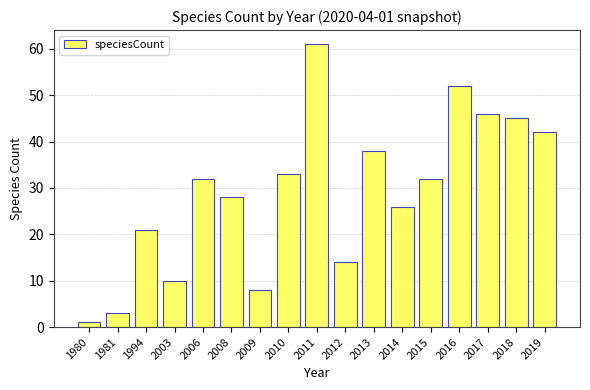

Reading left to right, extract all data points from this chart.

1	3	21	10	32	28	8	33	61	14	38	26	32	52	46	45	42